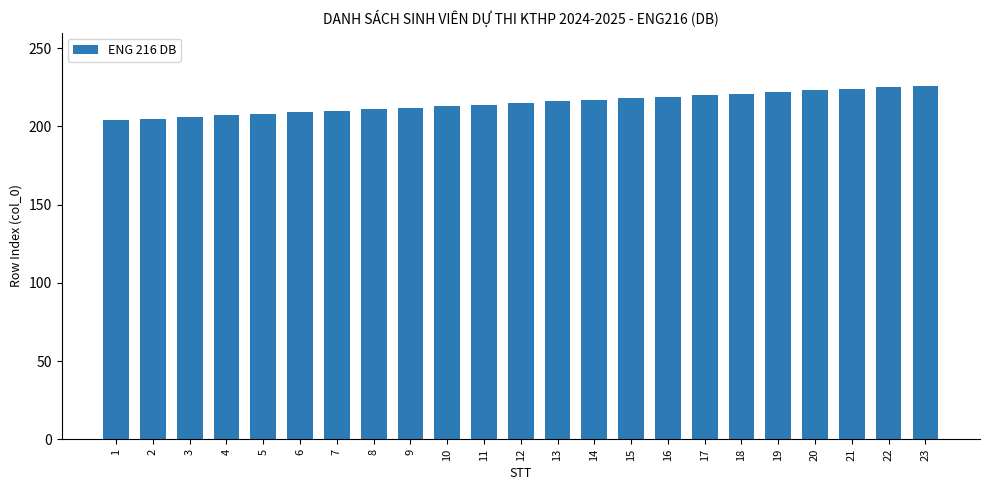

True or false: the data shows 217 at 14.

True